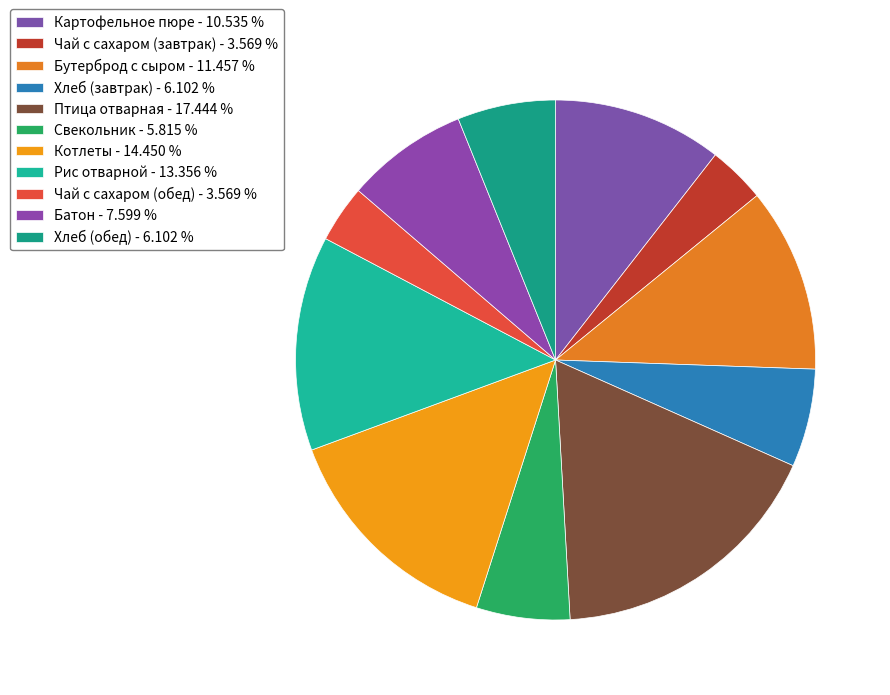

Rank the categories by value from lowest to highest.

Чай с сахаром (завтрак), Чай с сахаром (обед), Свекольник, Хлеб (завтрак), Хлеб (обед), Батон, Картофельное пюре, Бутерброд с сыром, Рис отварной, Котлеты, Птица отварная